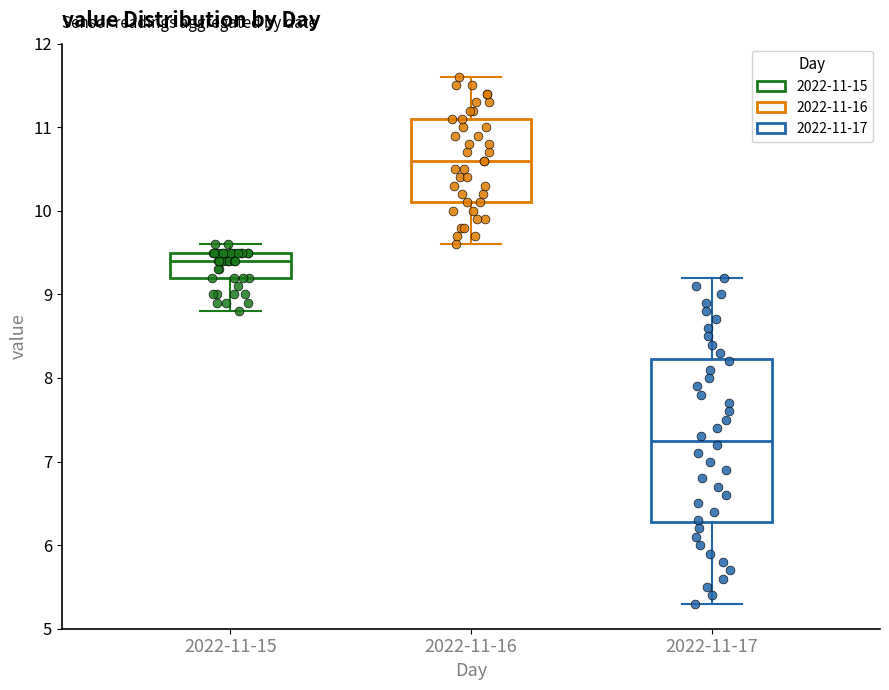

Which box has the lowest median line?

2022-11-17